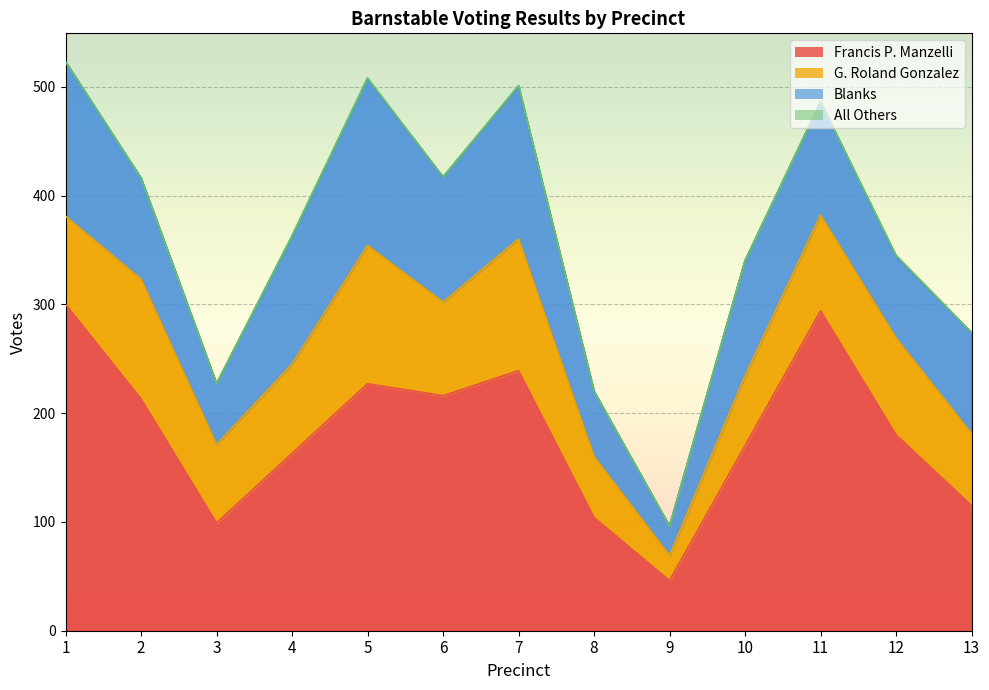

How many data points in G. Roland Gonzalez are less than 82?

6